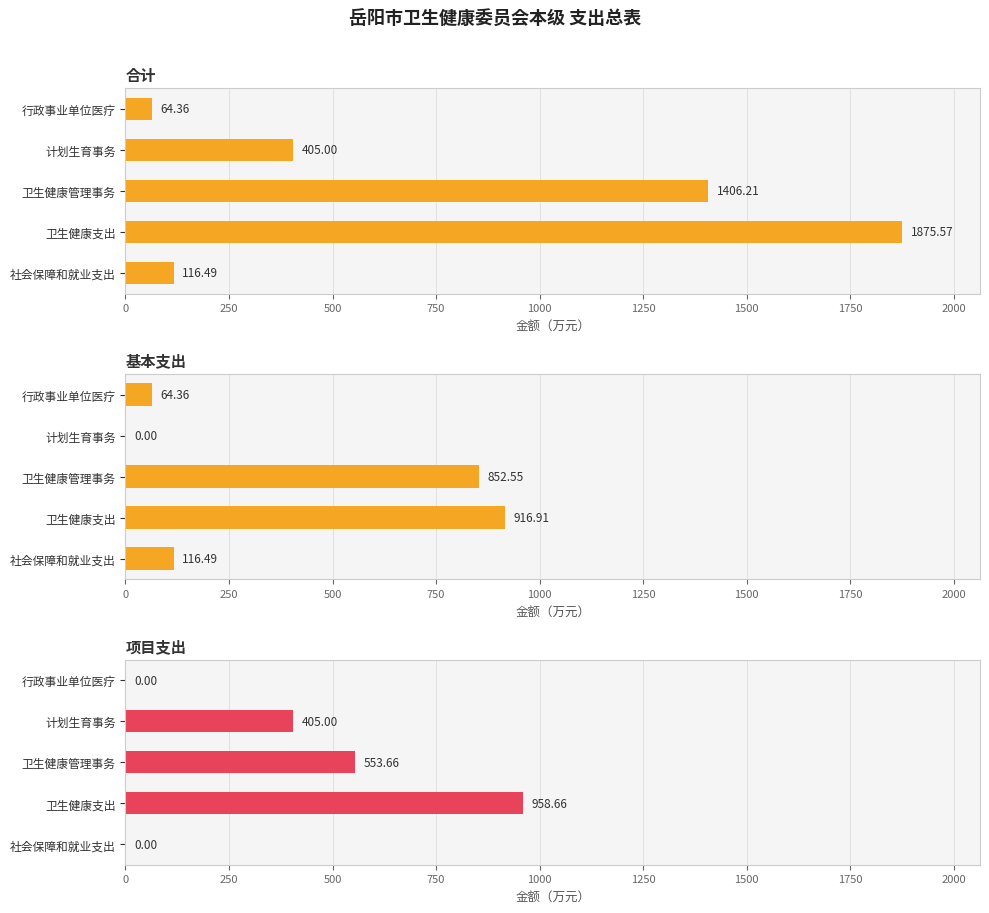

True or false: 项目支出 has a value of 0.0 at 社会保障和就业支出.

True